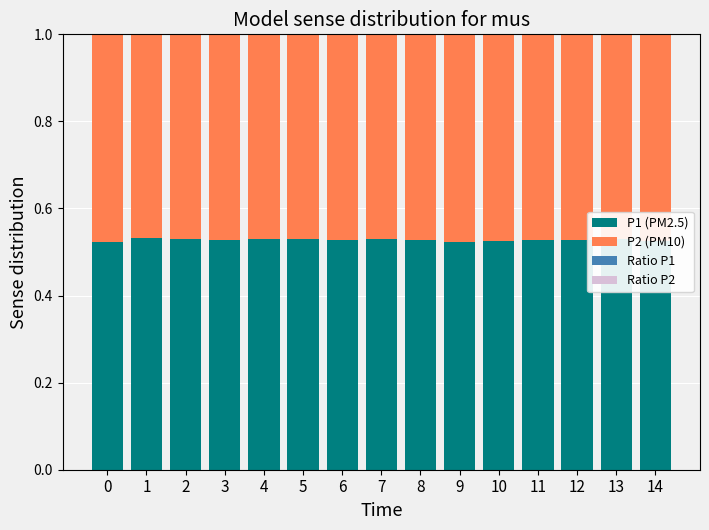

Reading left to right, extract all data points from this chart.

P1 (PM2.5): 0.5	0.5	0.5	0.5	0.5	0.5	0.5	0.5	0.5	0.5	0.5	0.5	0.5	0.5	0.5
P2 (PM10): 0.5	0.5	0.5	0.5	0.5	0.5	0.5	0.5	0.5	0.5	0.5	0.5	0.5	0.5	0.5
Ratio P1: 0.2	0.2	0.2	0.2	0.2	0.2	0.2	0.2	0.2	0.2	0.2	0.2	0.2	0.2	0.2
Ratio P2: -0.2	-0.2	-0.2	-0.2	-0.2	-0.2	-0.2	-0.2	-0.2	-0.2	-0.2	-0.2	-0.2	-0.2	-0.2